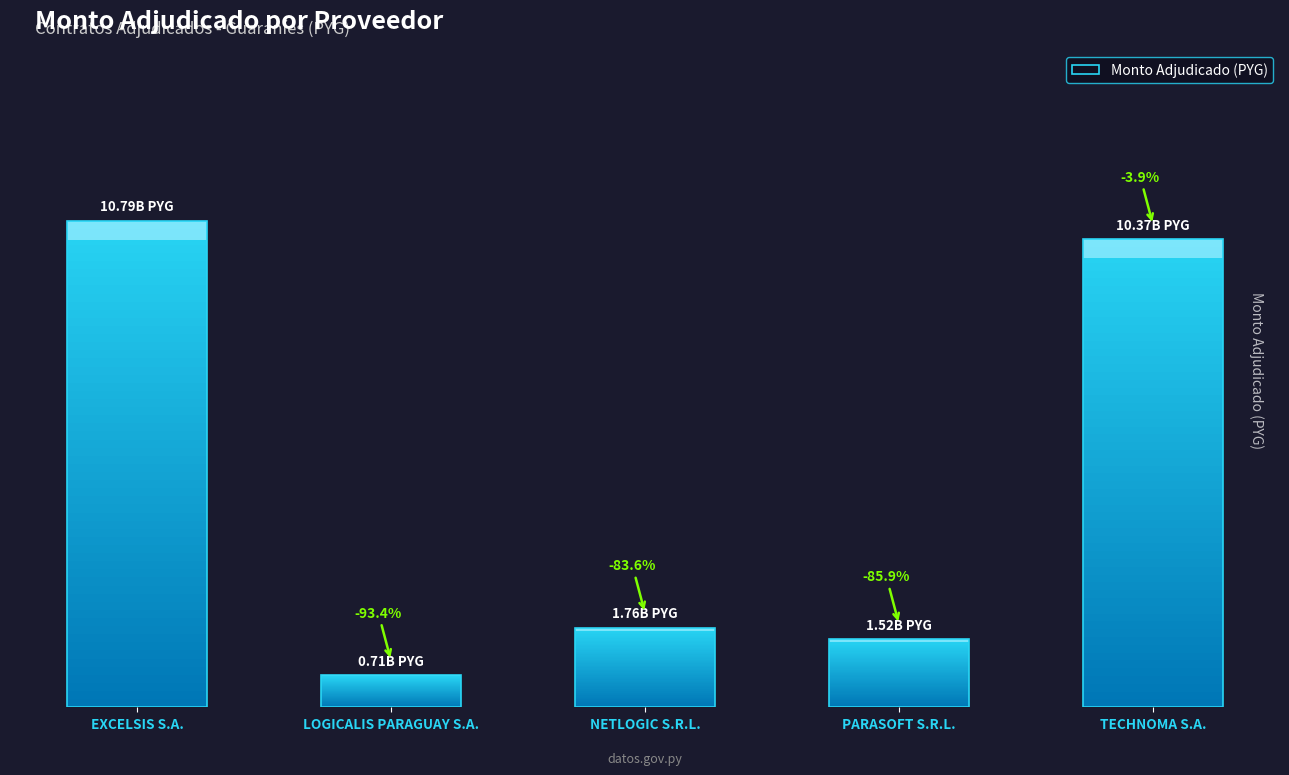

At which label is the value closest to 5751031000?

NETLOGIC S.R.L.